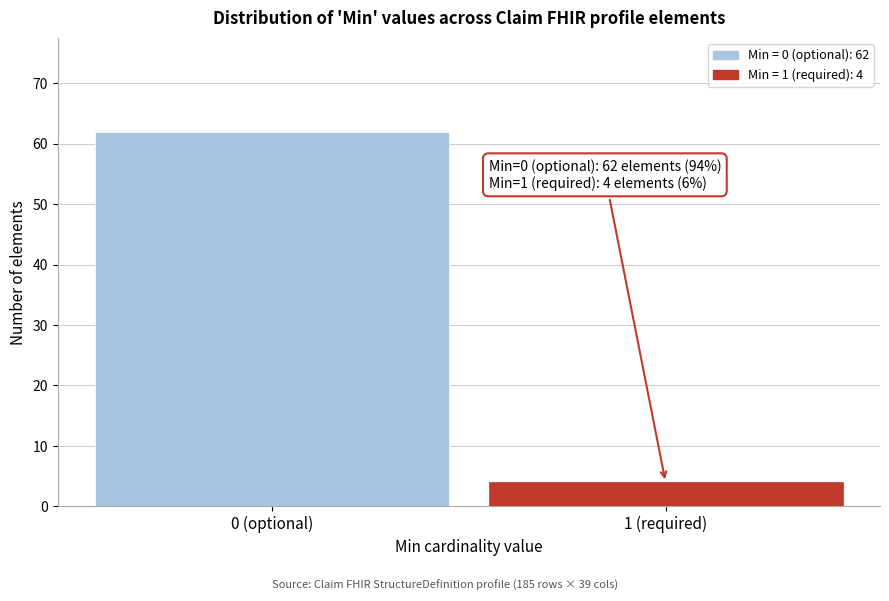

Reading left to right, extract all data points from this chart.

0 (optional)=62	1 (required)=4